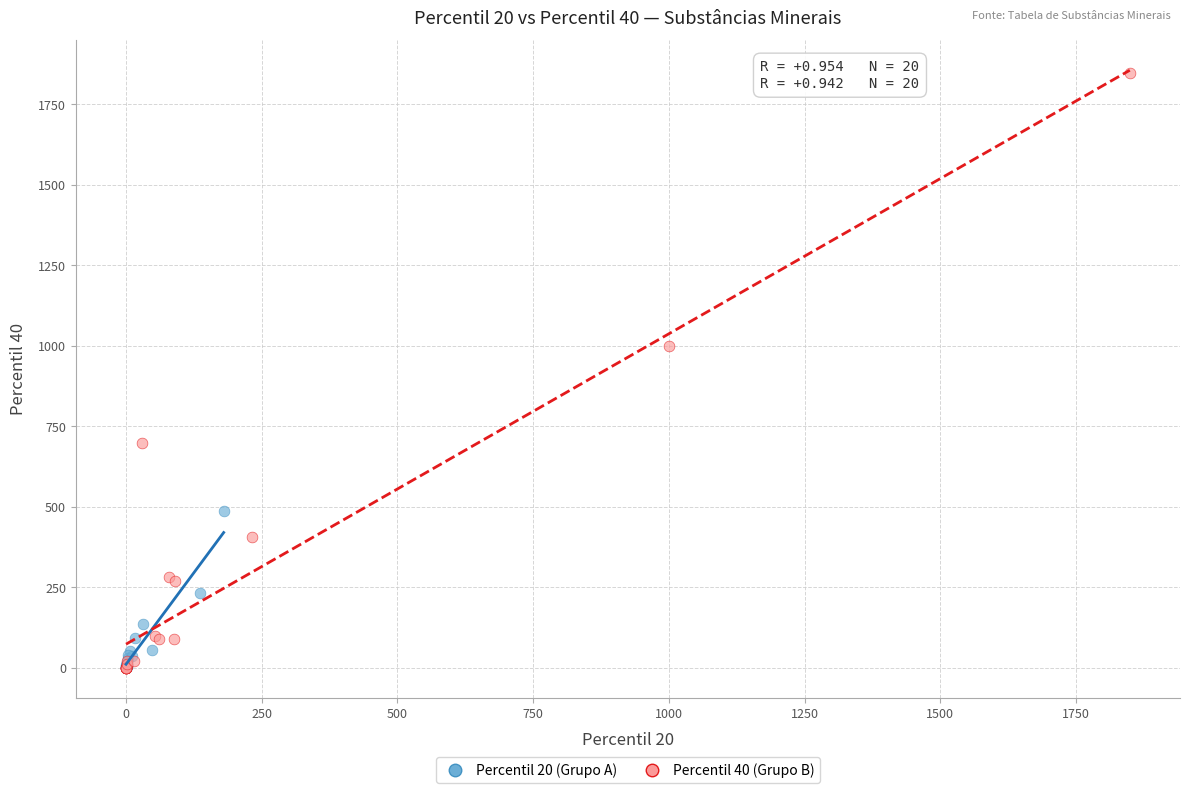

Which series reaches the maximum Y coordinate?

Percentil 40 (Grupo B)